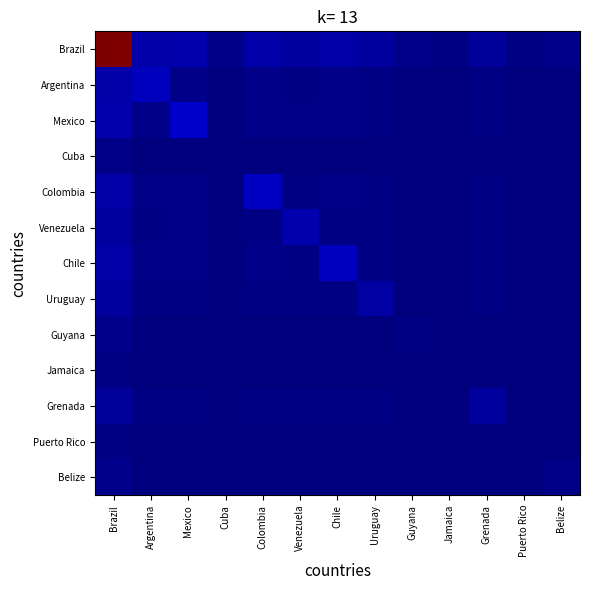

Which series has the widest spread of values?

Brazil